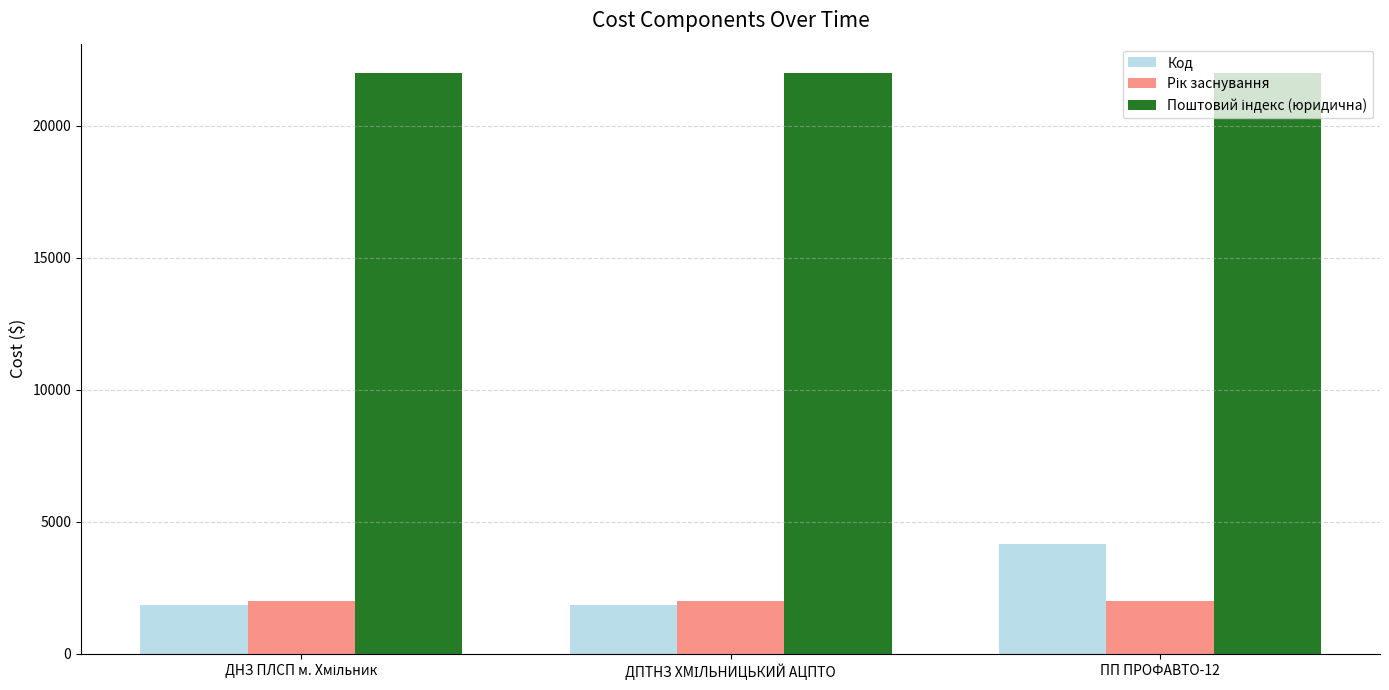

How many data points in Код are less than 1853?

1